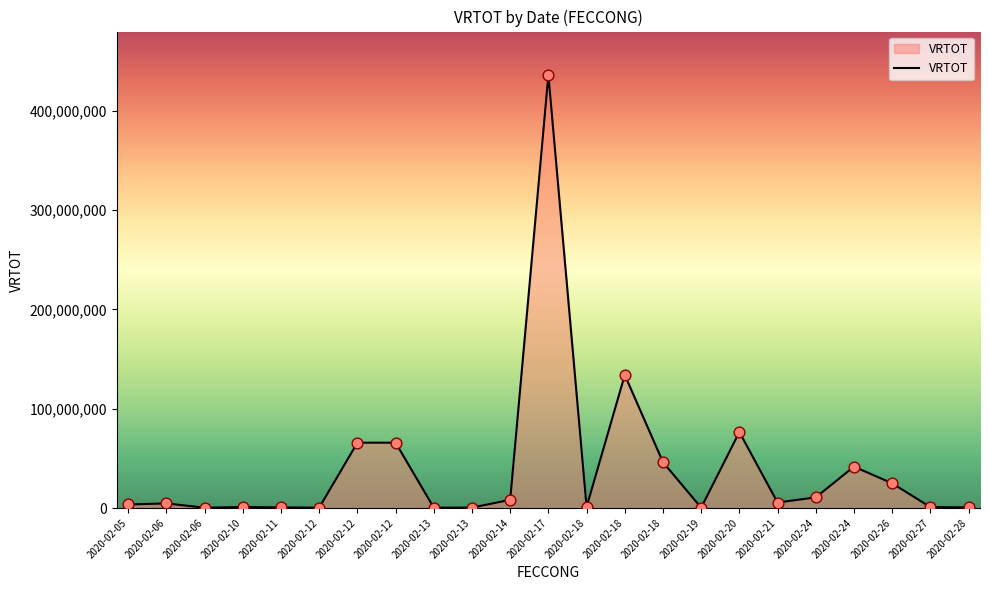

Which has a higher value, 2020-02-24 or 2020-02-11?

2020-02-24